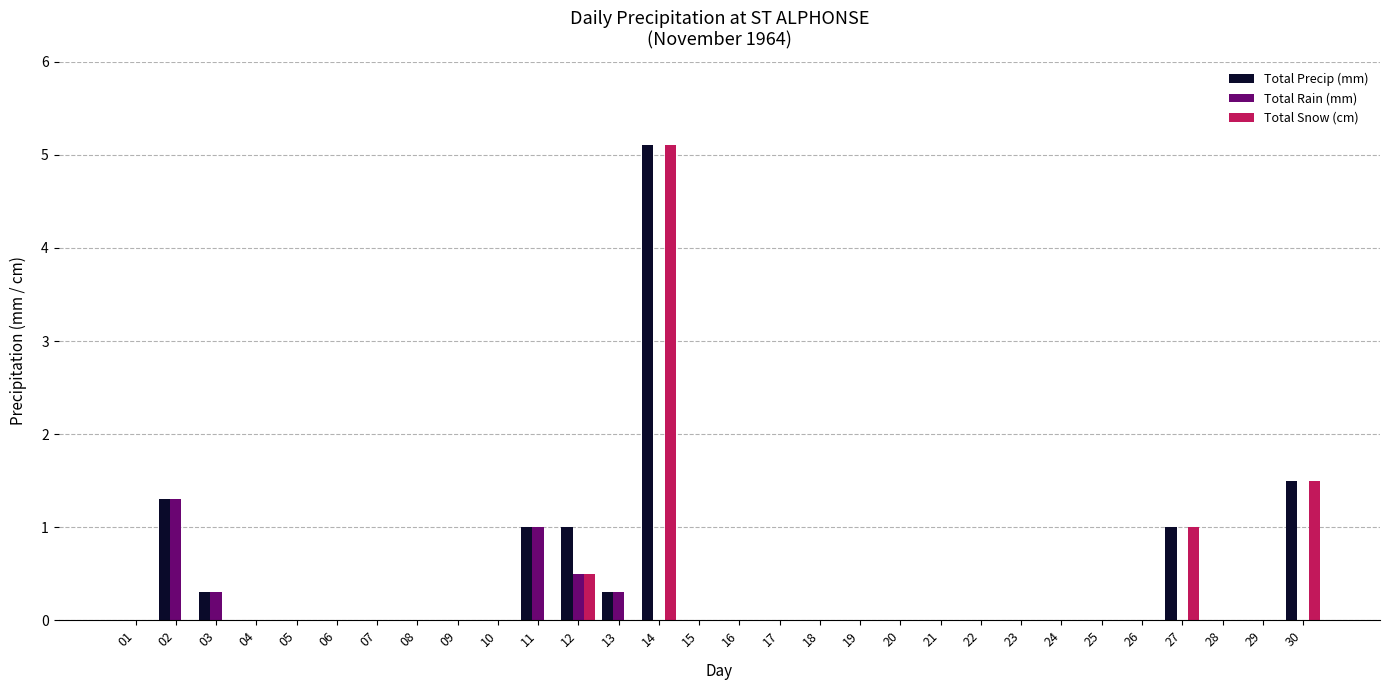

Is it true that Total Rain (mm) equals -0.7 at 05?

False